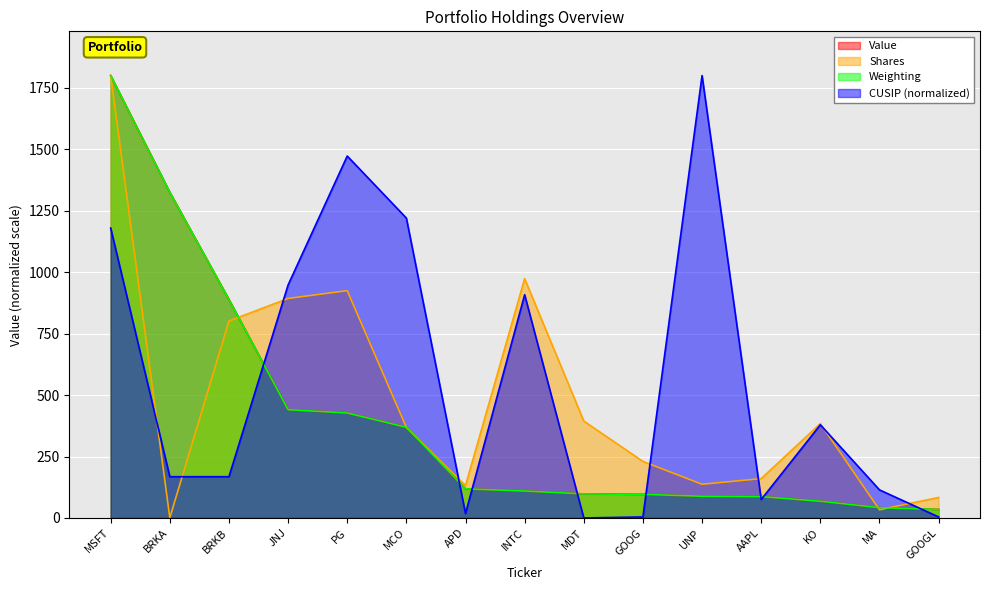

Reading left to right, transcribe all the data shown in this chart.

Value: 1800.0	1325.2	889.0	440.6	427.2	368.9	118.5	109.6	97.8	96.1	88.4	86.8	68.1	42.0	34.5
Shares: 1800.0	0.8	801.3	893.2	924.8	368.4	132.0	973.5	394.3	230.1	137.1	160.1	384.0	33.5	83.3
Weighting: 1800.0	1325.2	889.0	440.6	427.2	368.9	118.5	109.6	97.8	96.1	88.4	86.8	68.1	42.0	34.5
CUSIP_num: 1179.6	167.9	167.9	948.1	1472.6	1220.1	18.2	908.4	0.0	4.1	1800.0	75.0	379.1	114.3	4.1